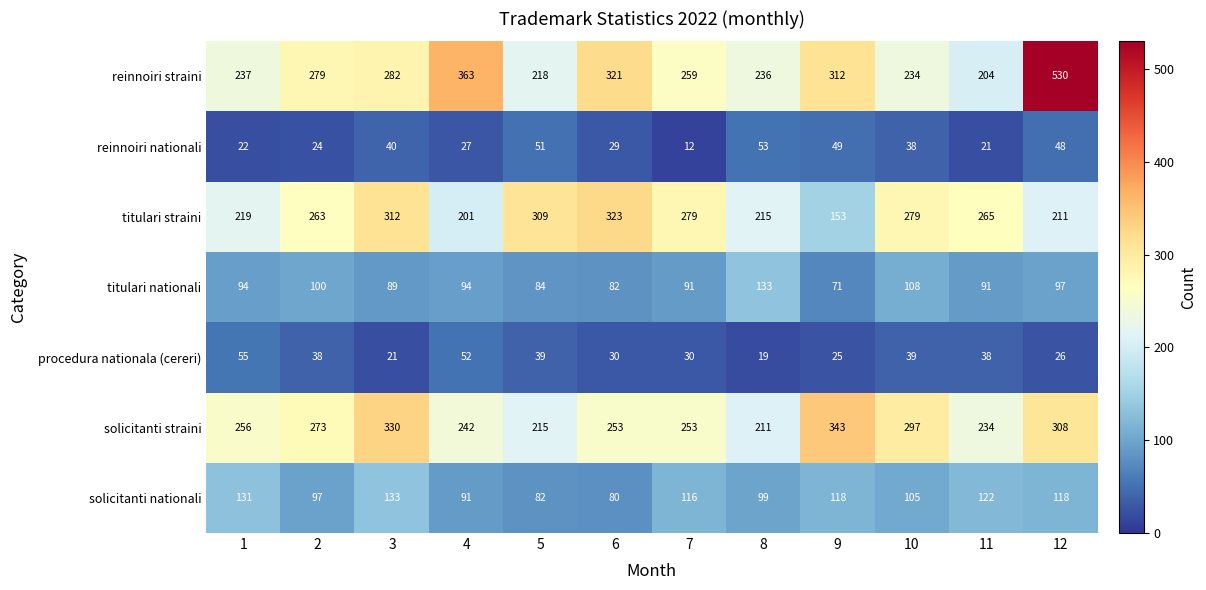

How many data points in titulari nationali are less than 94?

6